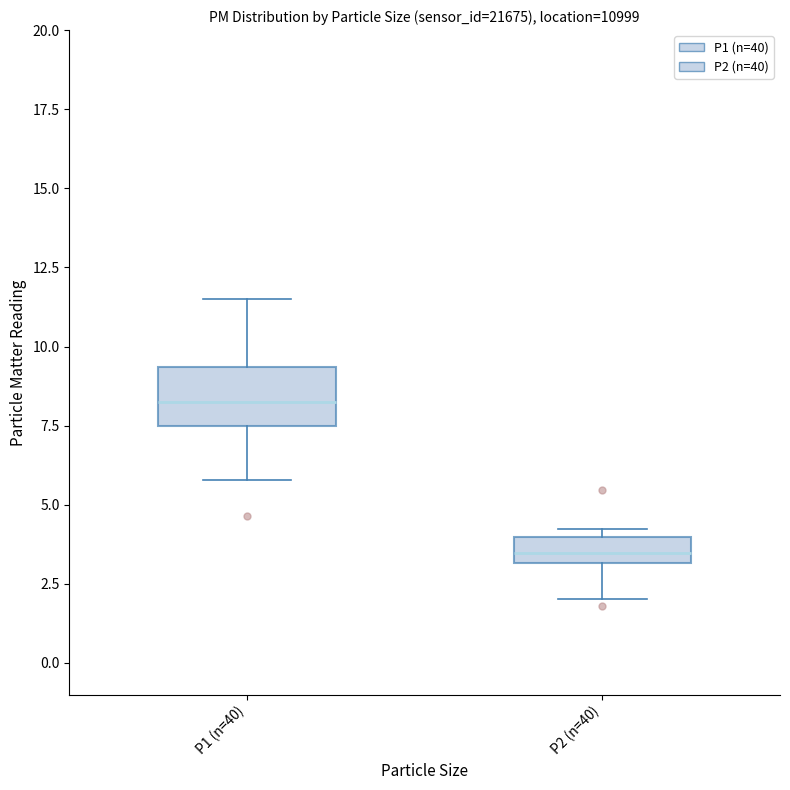

Comparing the boxes themselves (not the whiskers), which one is the tallest?

P1 (n=40)